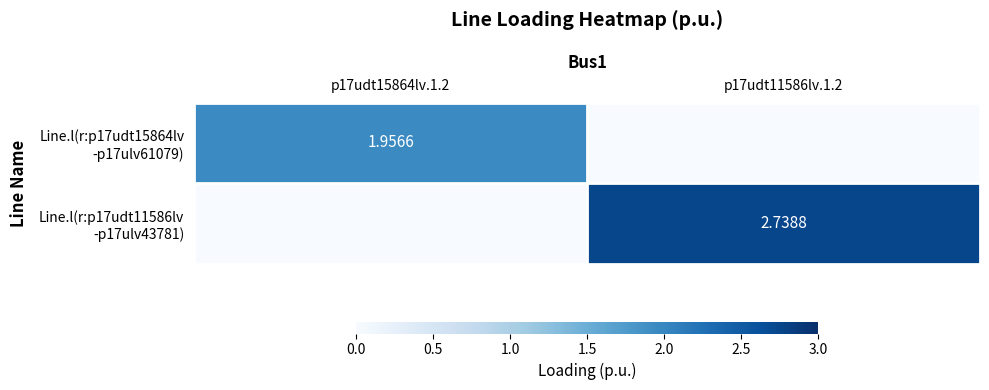

What is the total value across all series at p17udt11586lv.1.2?

2.7